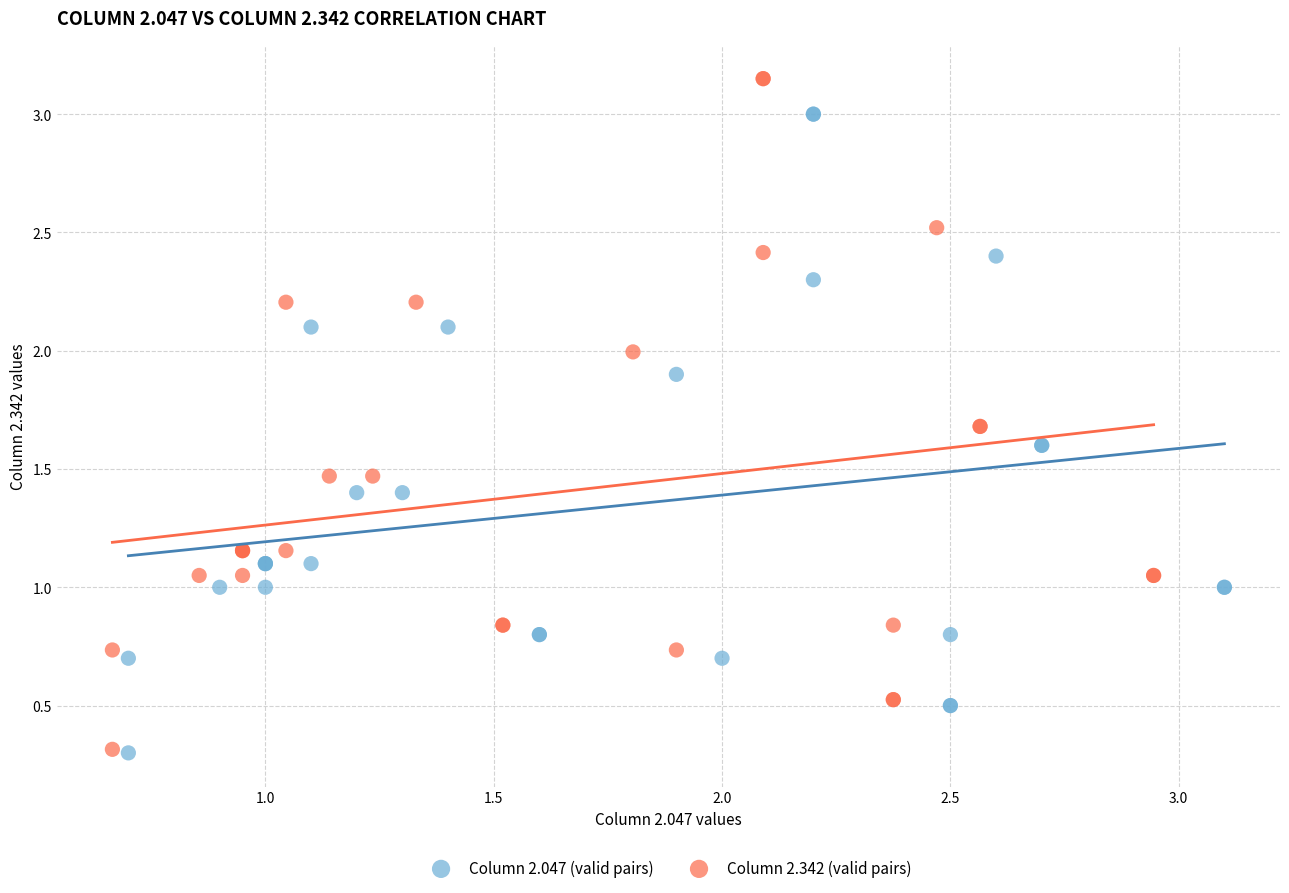

Which series reaches the maximum Y coordinate?

Column 2.342 (valid pairs)